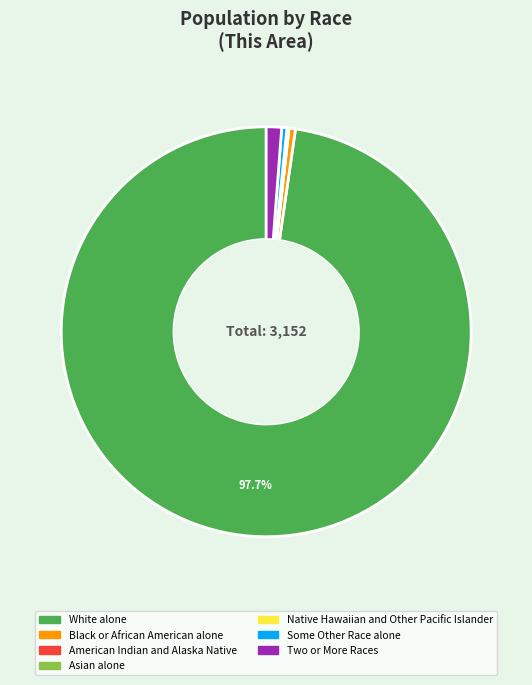

To the nearest percent, what portion does Two or More Races represent?

1%